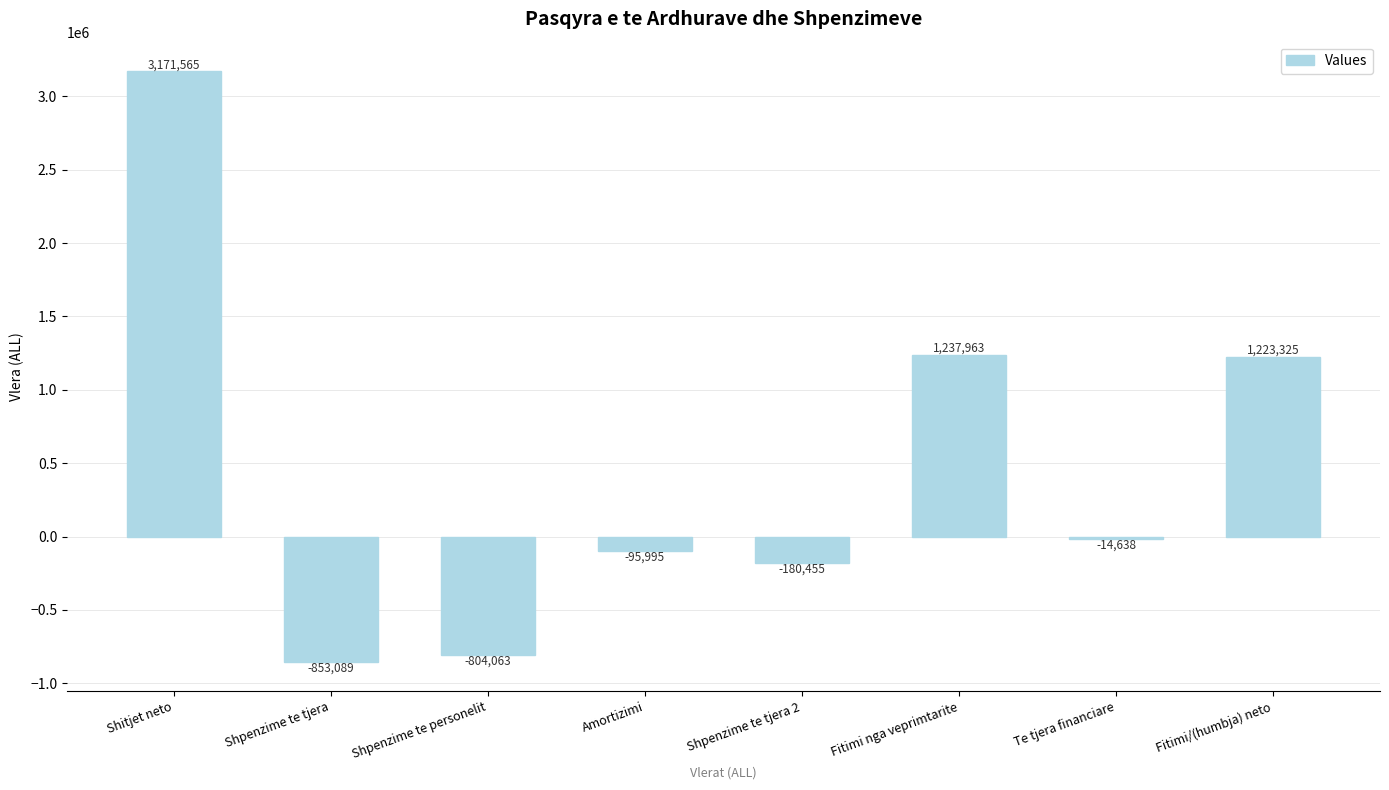

Rank the categories by value from lowest to highest.

Shpenzime te tjera, Shpenzime te personelit, Shpenzime te tjera 2, Amortizimi, Te tjera financiare, Fitimi/(humbja) neto, Fitimi nga veprimtarite, Shitjet neto